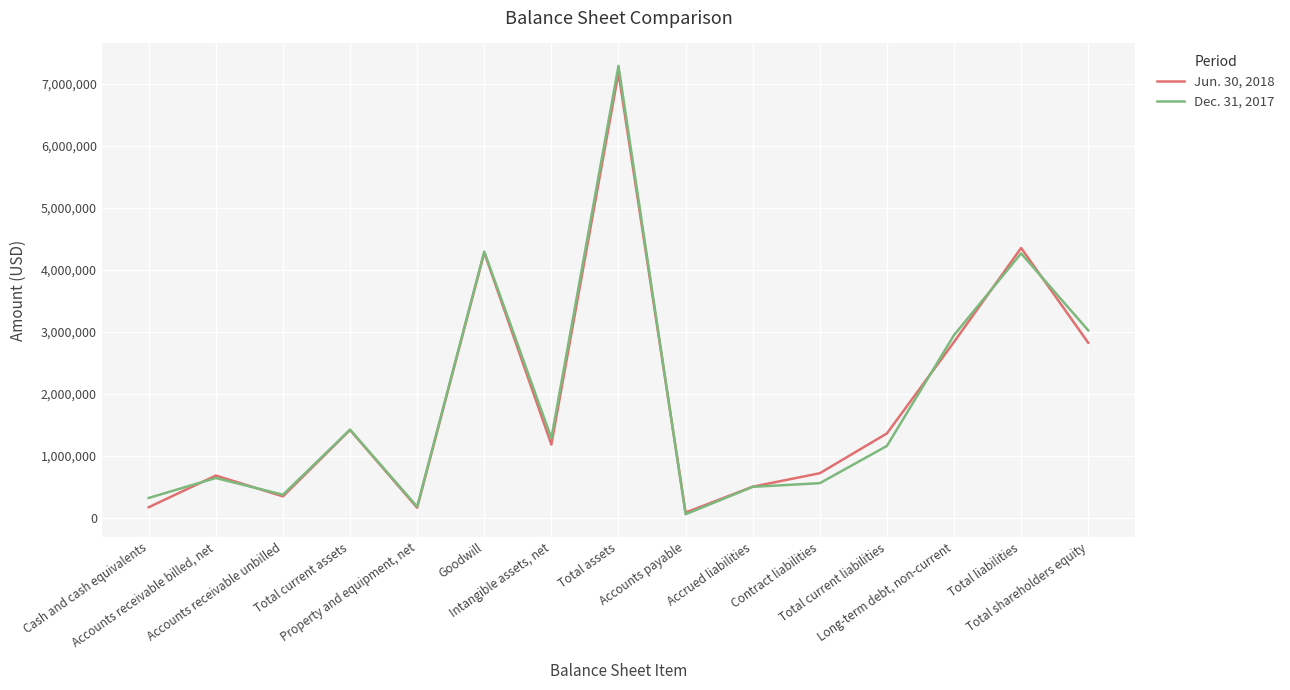

Does the chart have visible grid lines?

Yes